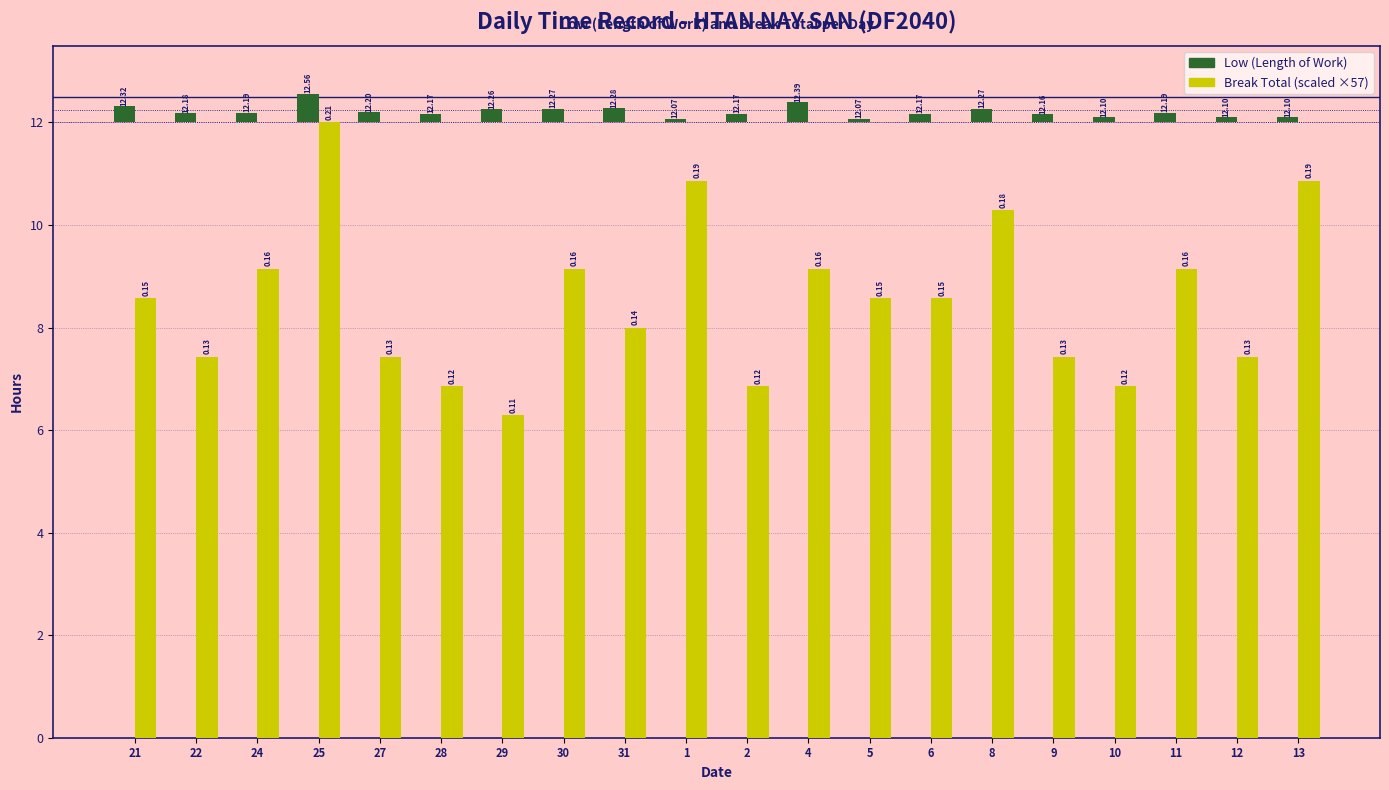

What is the difference between the Low values at 21 and 13?

0.2